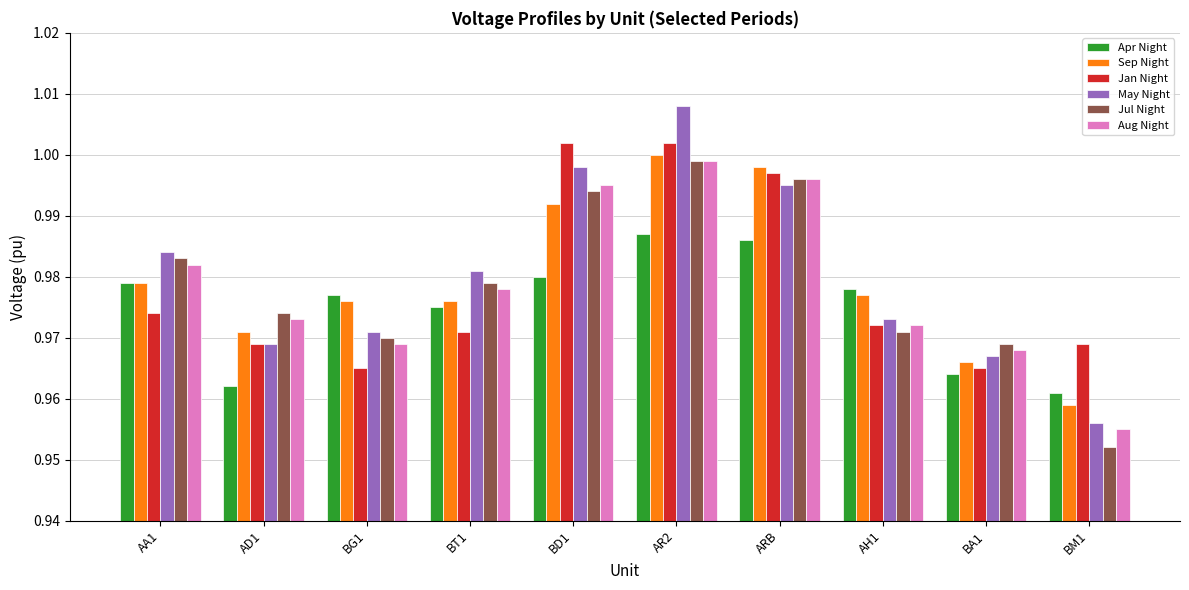

At how many categories does at least one series exceed 0?

10